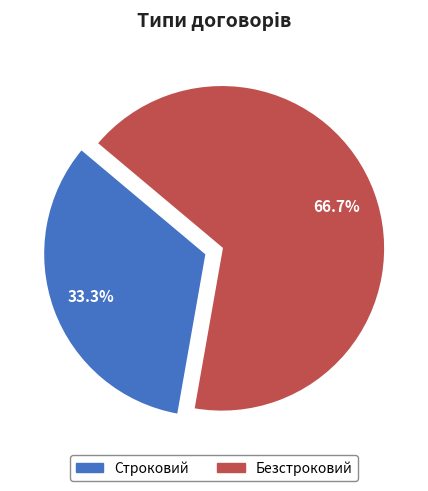

Does Строковий account for over 50% of the chart?

No